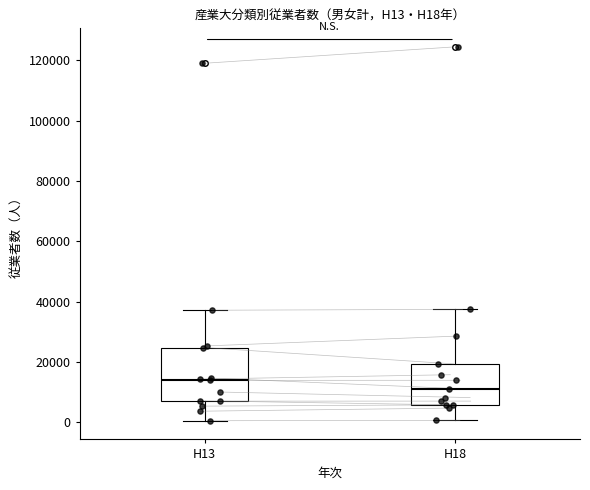

Where does the lower whisker of the box for H18 end on the y-axis? The values are not printed on the chart, so give them approximately, as read against the axis.

0